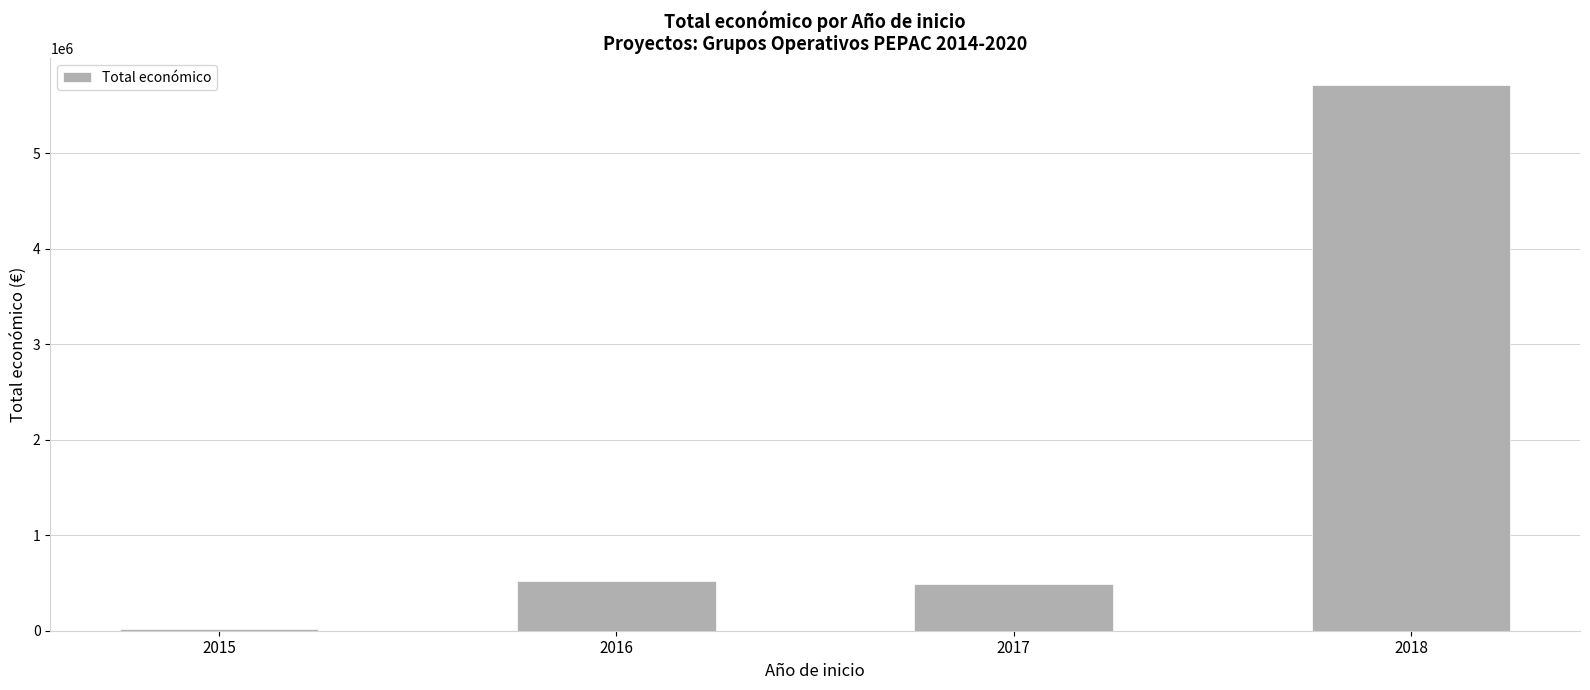

The value at 2016 is 778040. True or false?

False